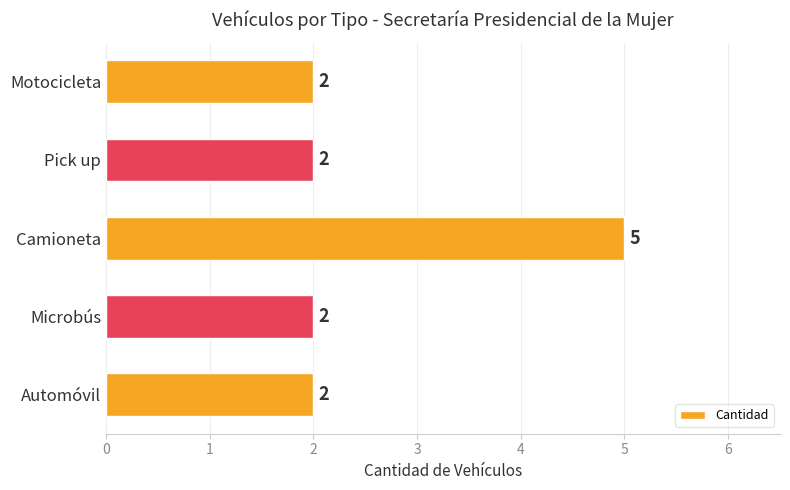

How many categories are shown in the chart?

5